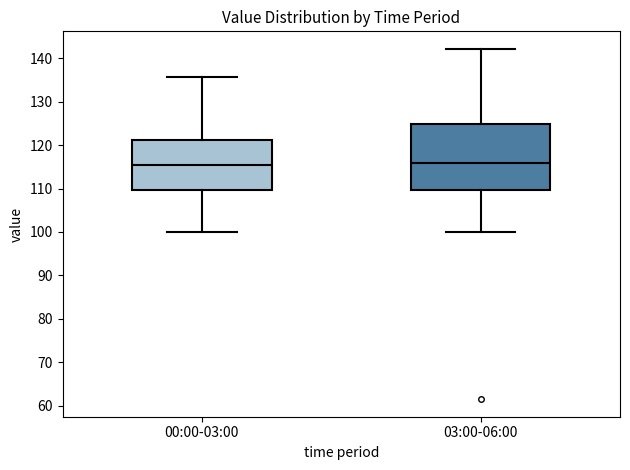

Reading left to right, transcribe this box plot: for each box, give where its median line is, the range the box spans, and where its two whiskers end, as read against the y-axis. The values are not printed on the chart, so give them approximately, as read against the axis.

00:00-03:00: median 115, box 110 to 121, whiskers 100 to 136
03:00-06:00: median 116, box 110 to 125, whiskers 100 to 142